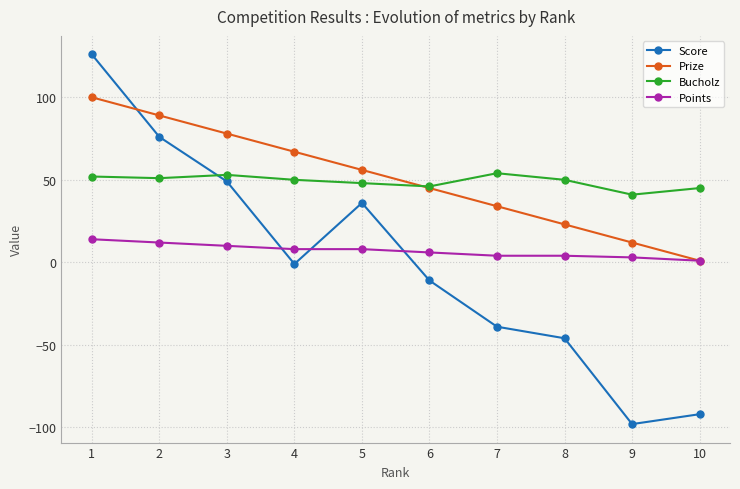

What is the value of the Bucholz point at the 5th from the left?

48